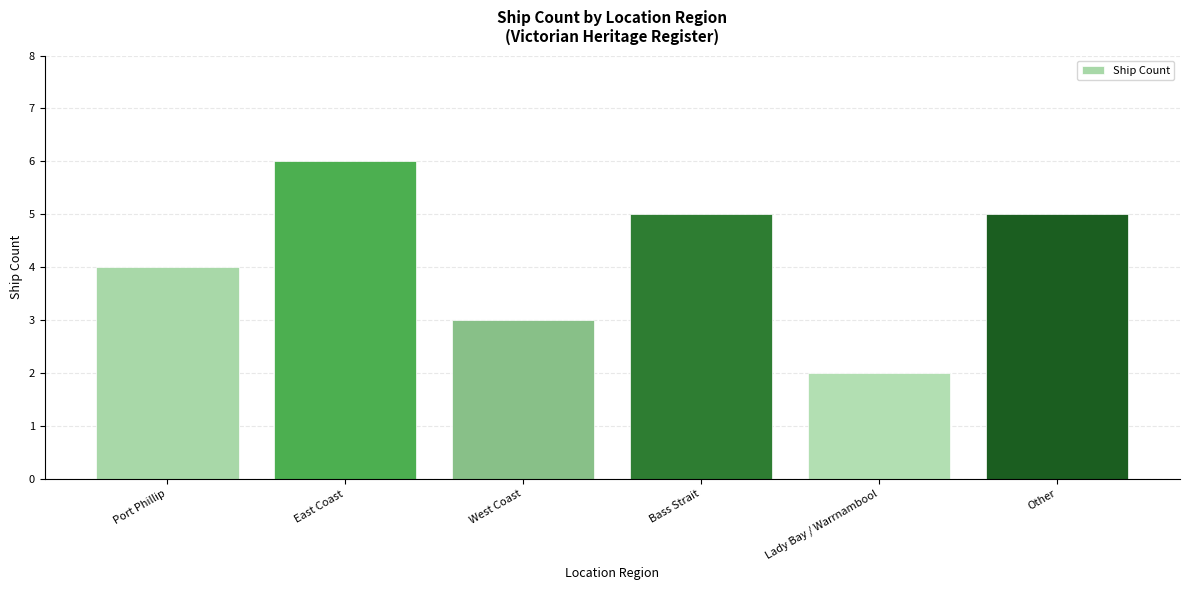

How many bars are there in total?

6